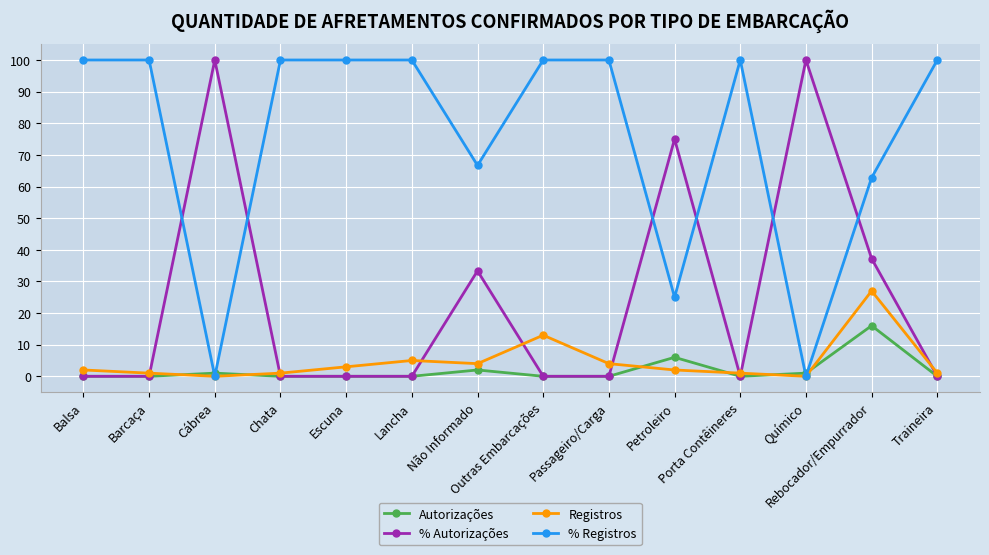

What is the value of the % Registros point at the 4th from the left?

100.0